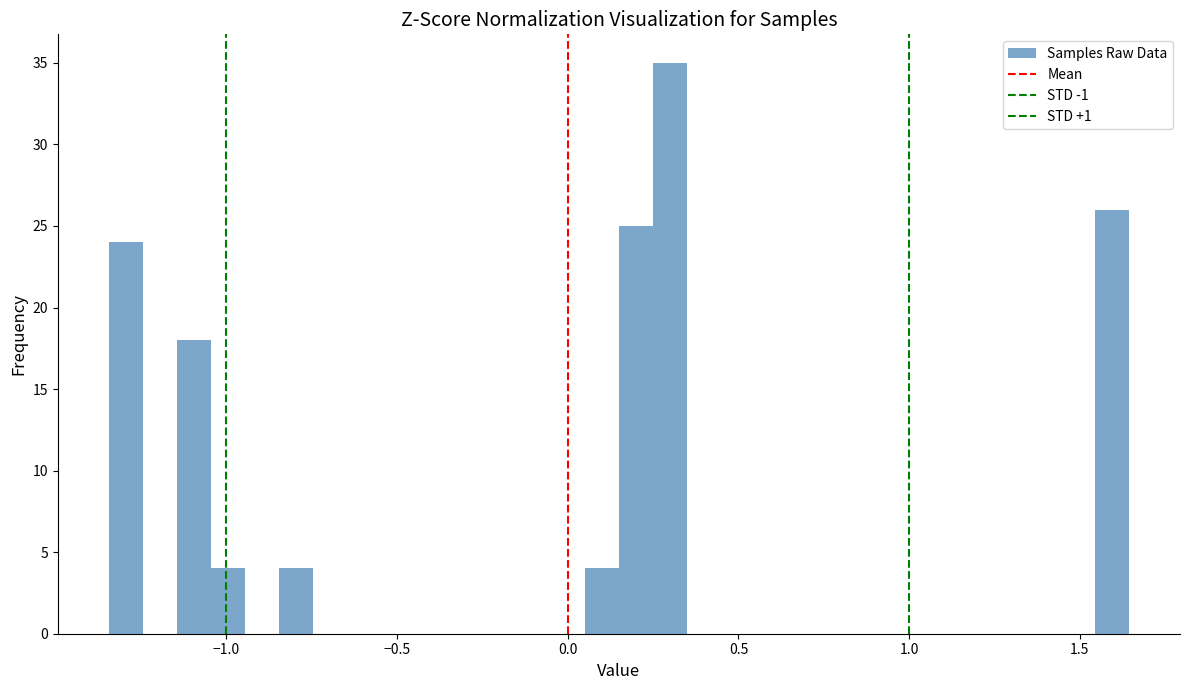

Read against the x-axis, roughly where is the centre of the tallest bar?

0.30